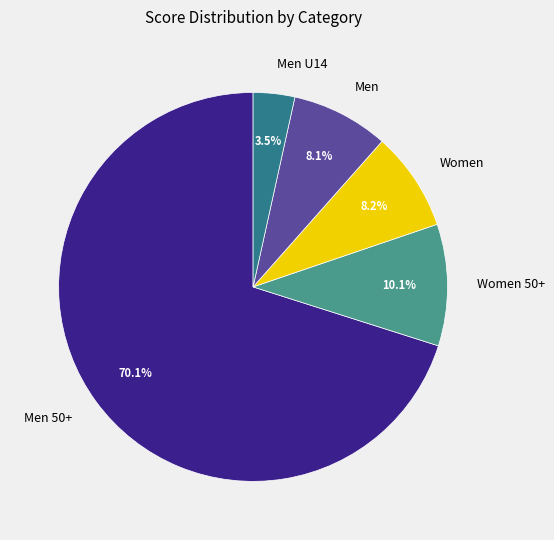

To the nearest percent, what portion does Men represent?

8%